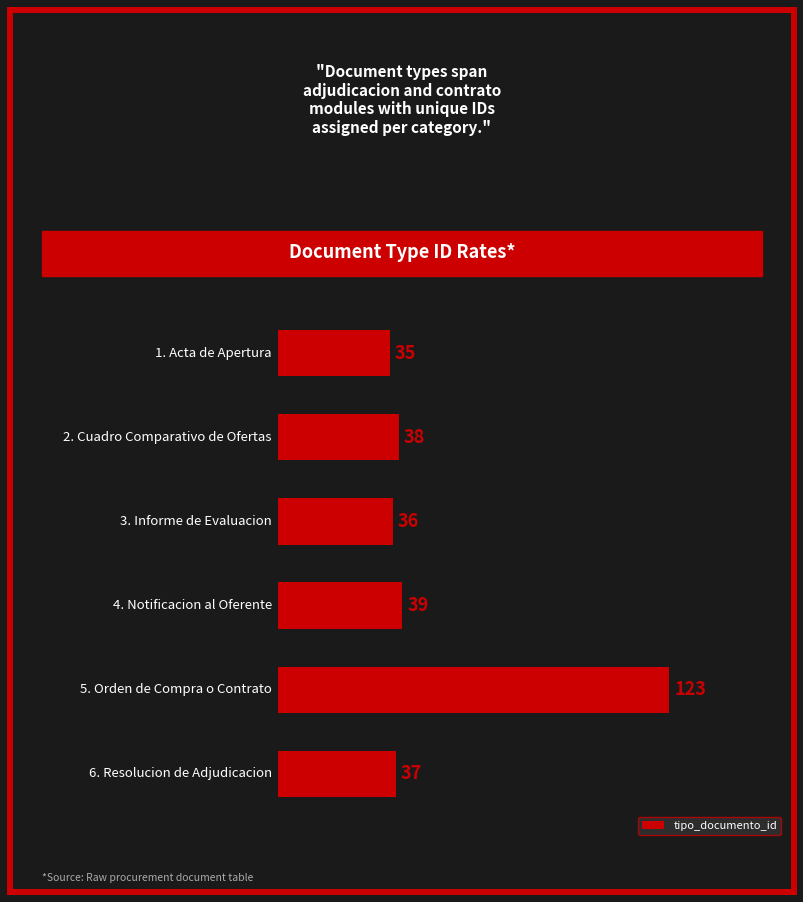

How many distinct data groups are displayed?

1